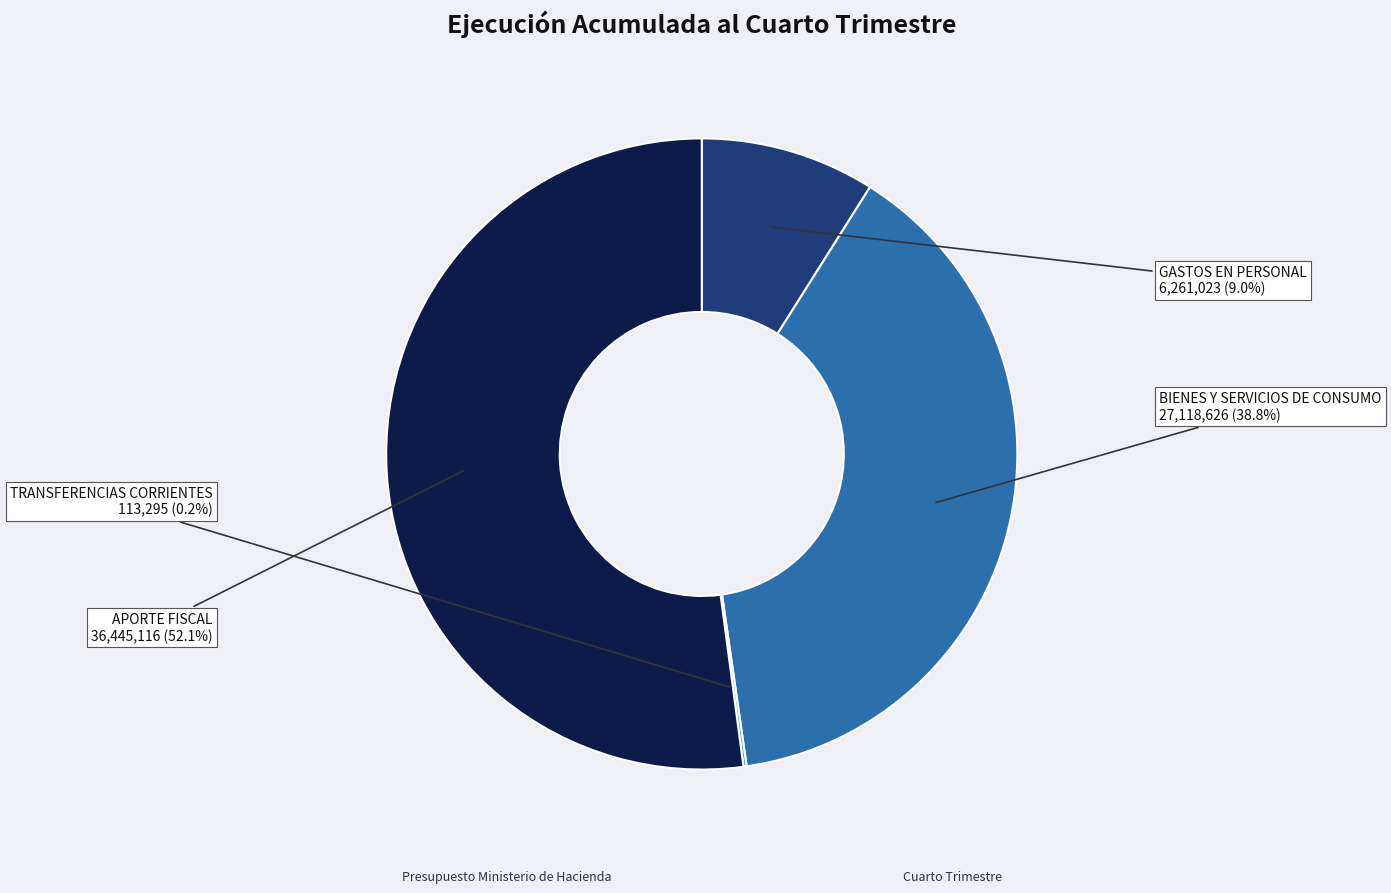

Is there a majority slice in this chart?

Yes